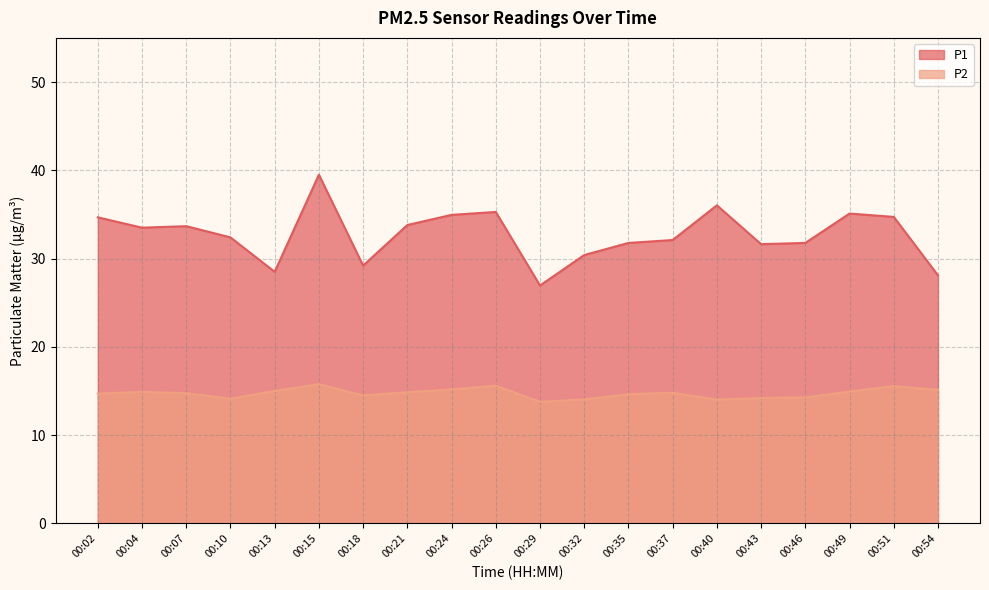

What is the sum of all P1 values?

654.0